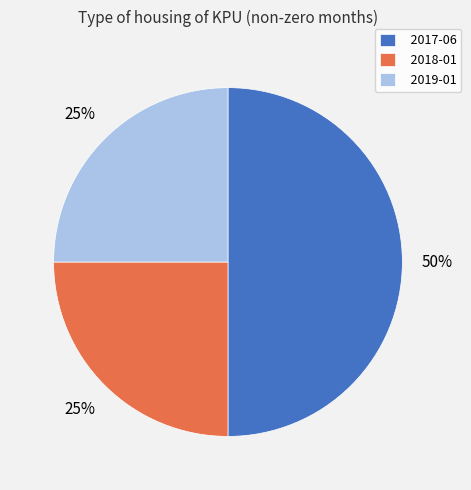

Does 2018-01 account for over 50% of the chart?

No